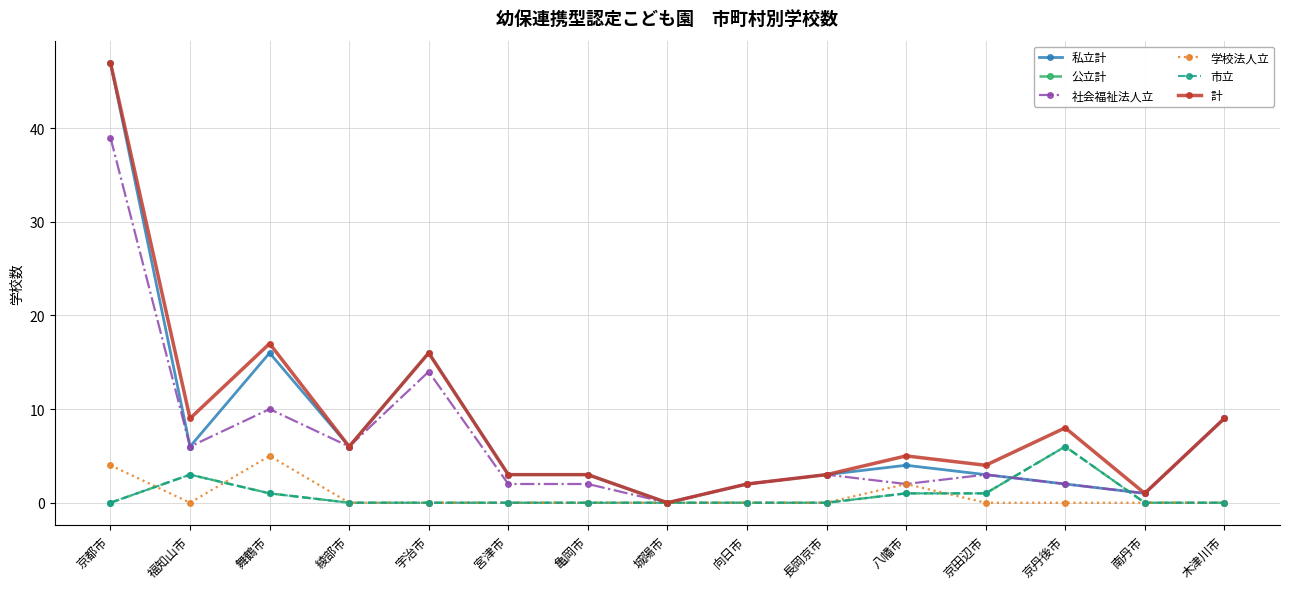

How many values in the 計 series exceed 5?

7